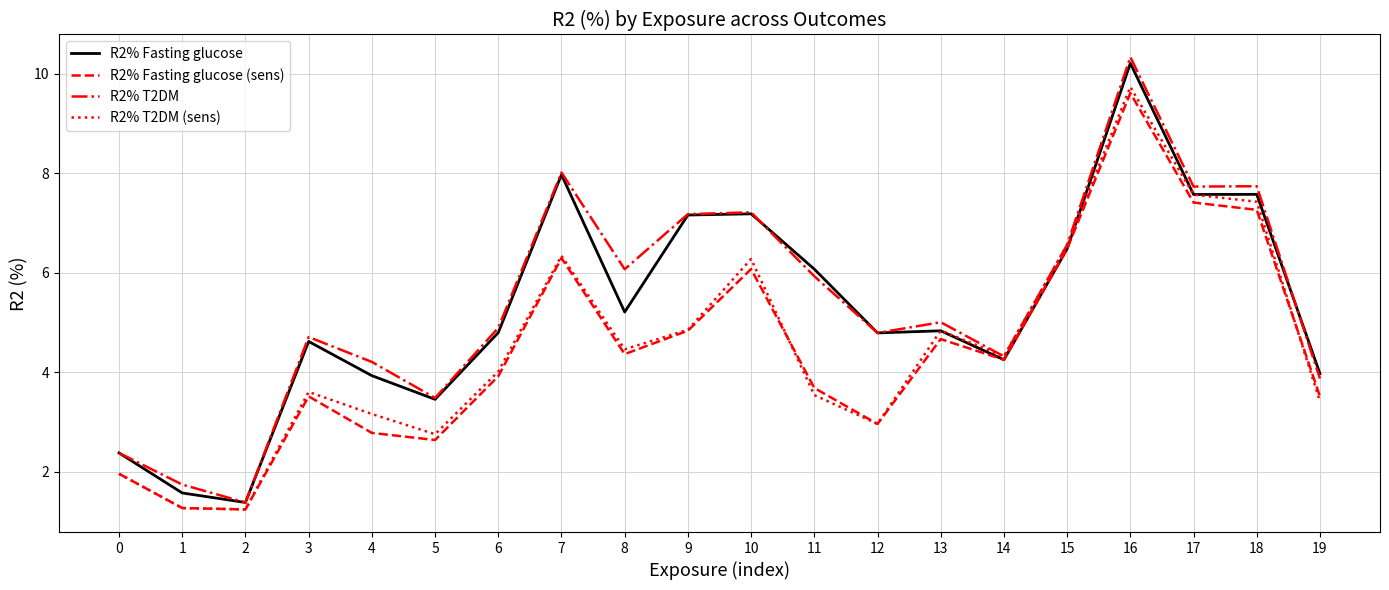

True or false: R2% T2DM and R2% Fasting glucose intersect in this chart.

True